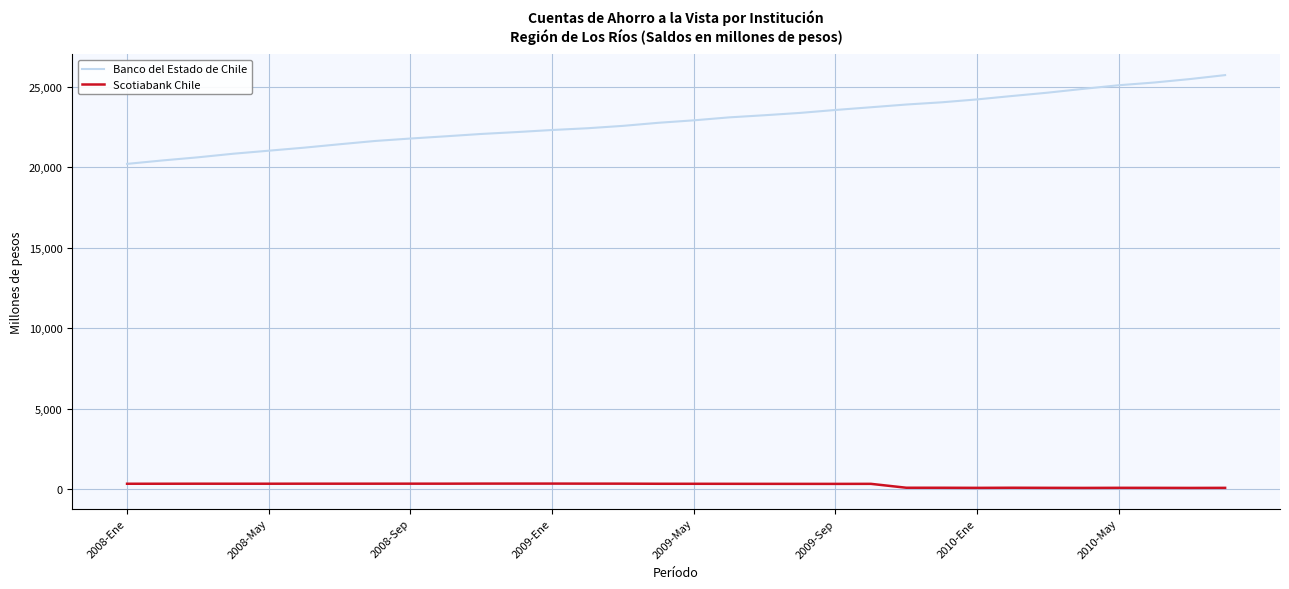

Rank the series by their average value, from highest to lowest.

Banco del Estado de Chile, Scotiabank Chile